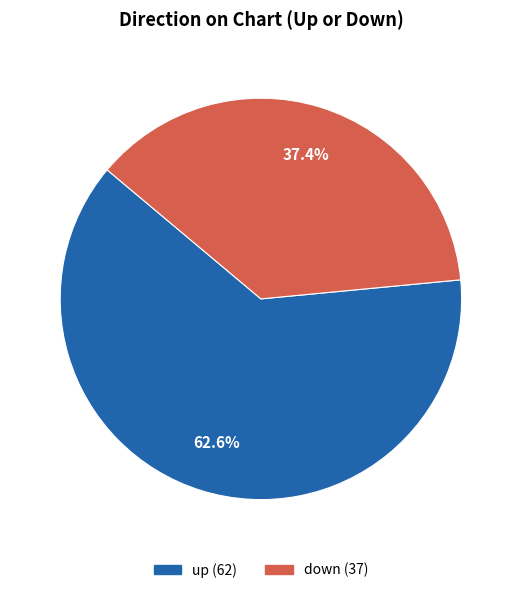

Between down and up, which is larger?

up